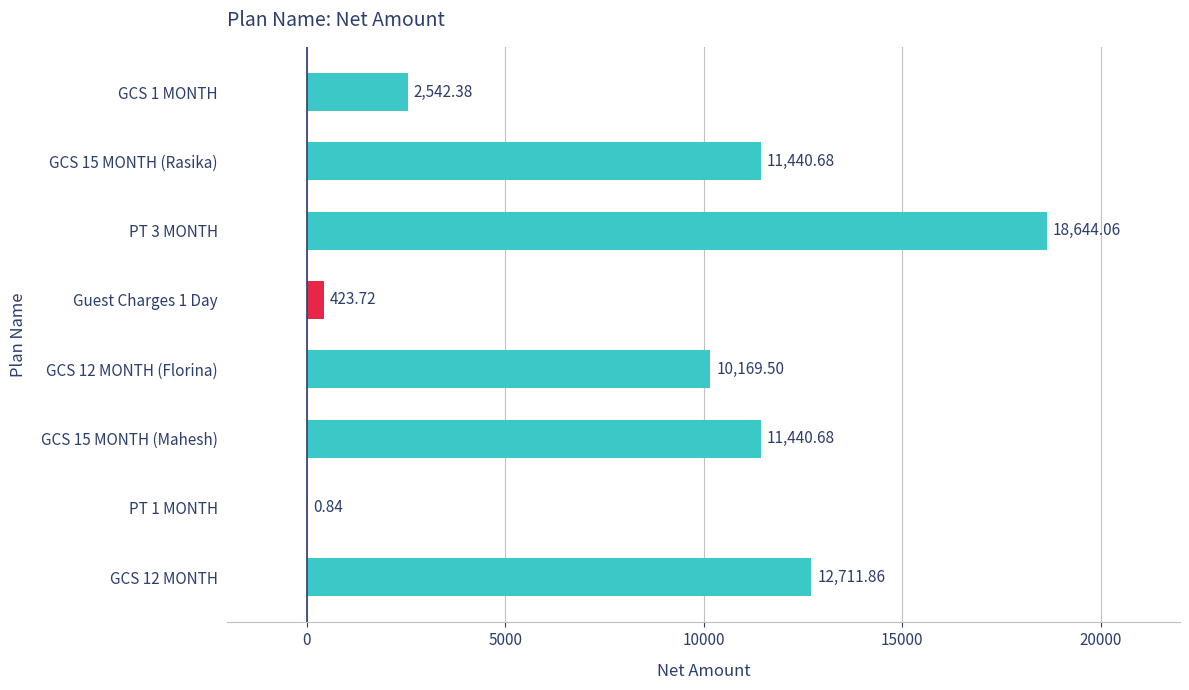

What is the sum of the values at GCS 15 MONTH (Rasika) and GCS 12 MONTH?

24152.5